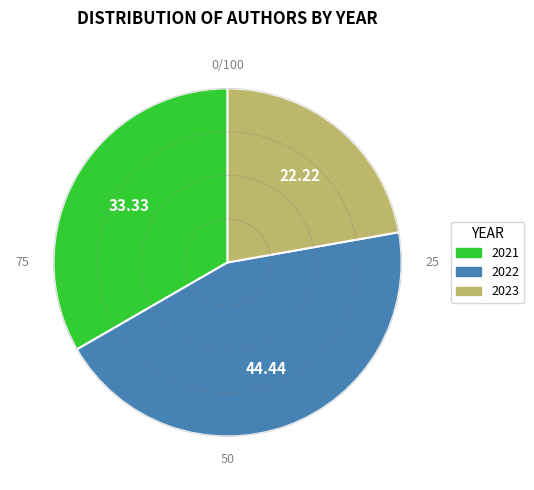

Is there any slice that represents more than half of the pie?

No